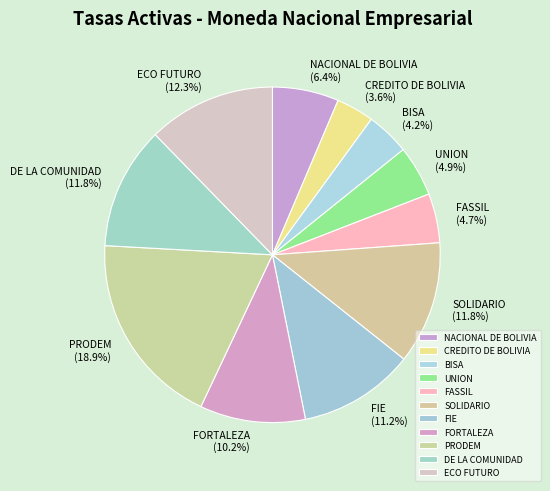

Is there a majority slice in this chart?

No